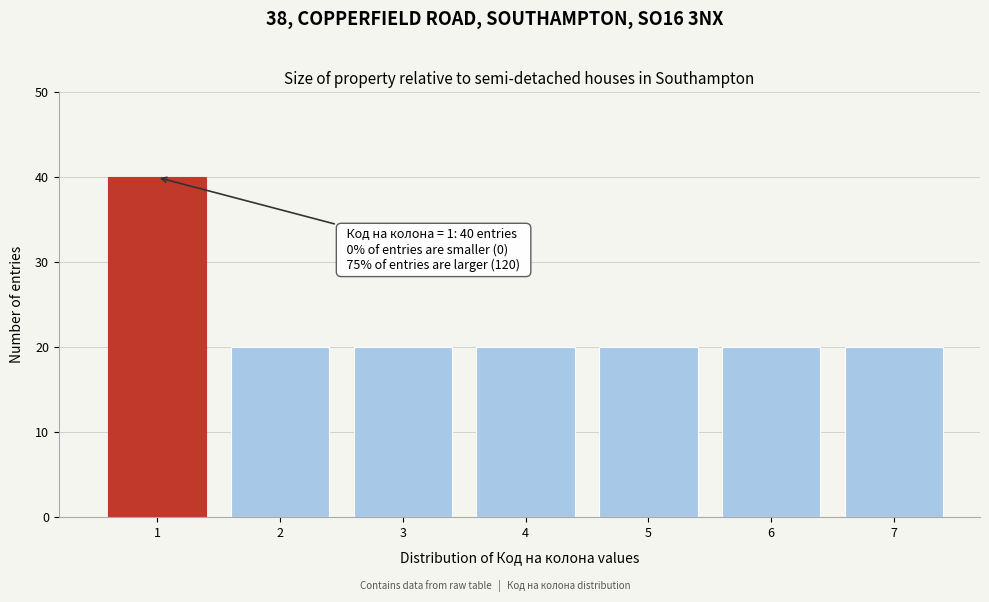

Reading right to left, transcribe all the data shown in this chart.

7=20	6=20	5=20	4=20	3=20	2=20	1=40